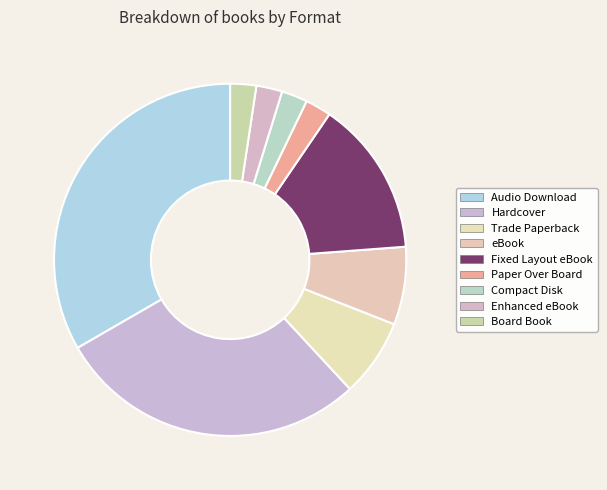

Does Compact Disk account for over 50% of the chart?

No